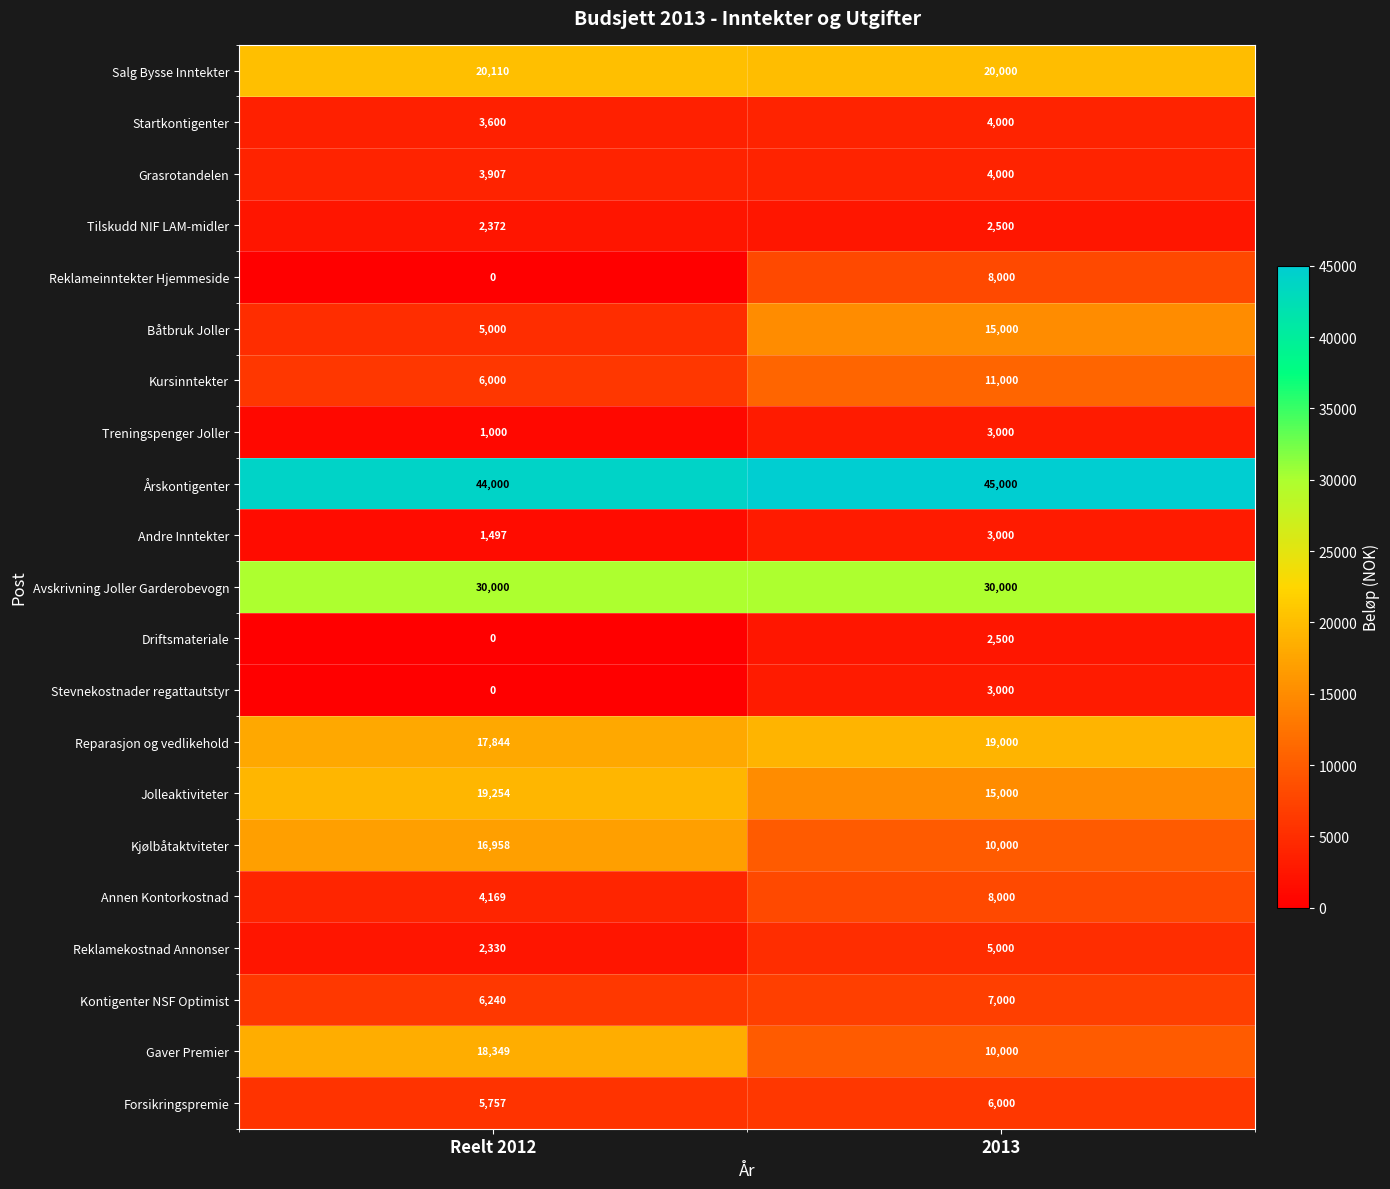

Read the Tilskudd NIF LAM-midler value at Reelt 2012, to the nearest 5.

2370